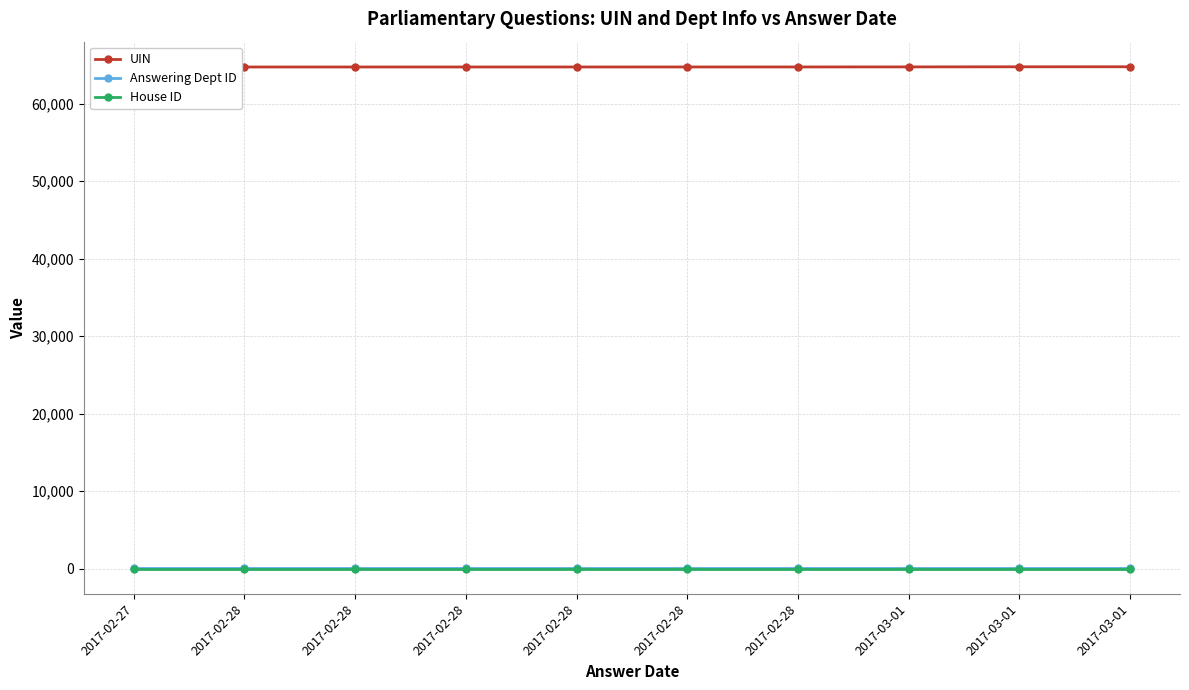

Is this an area chart (filled region under the line)?

No